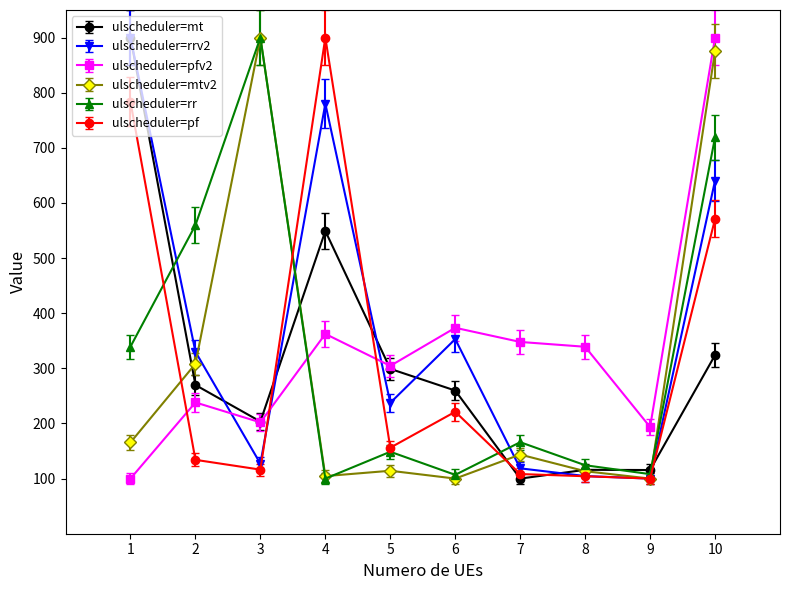

At how many categories does at least one series exceed 545?

5